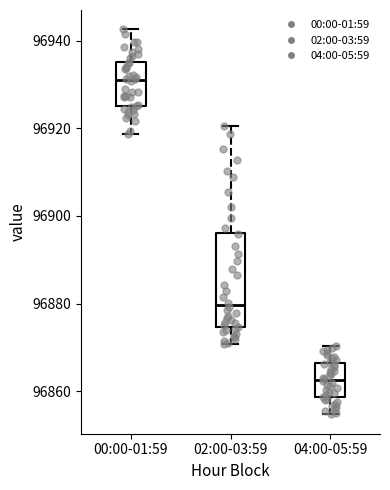

Which box is the tallest, from its lower edge to its upper edge?

02:00-03:59